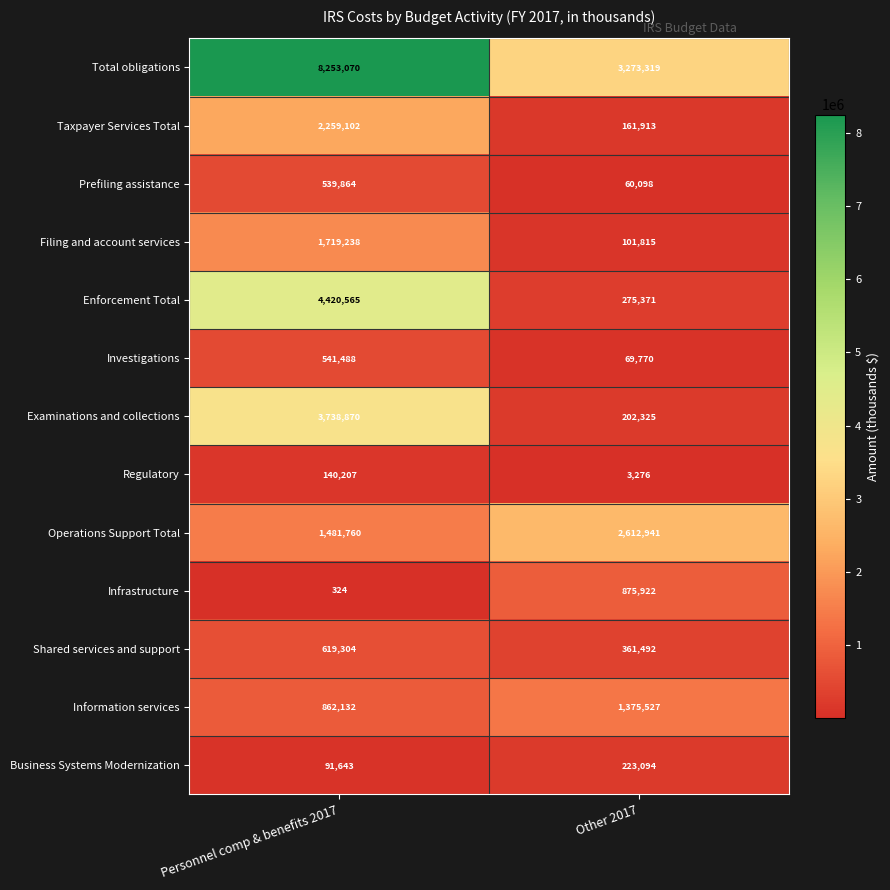

Which series has the largest total across all categories?

Total obligations